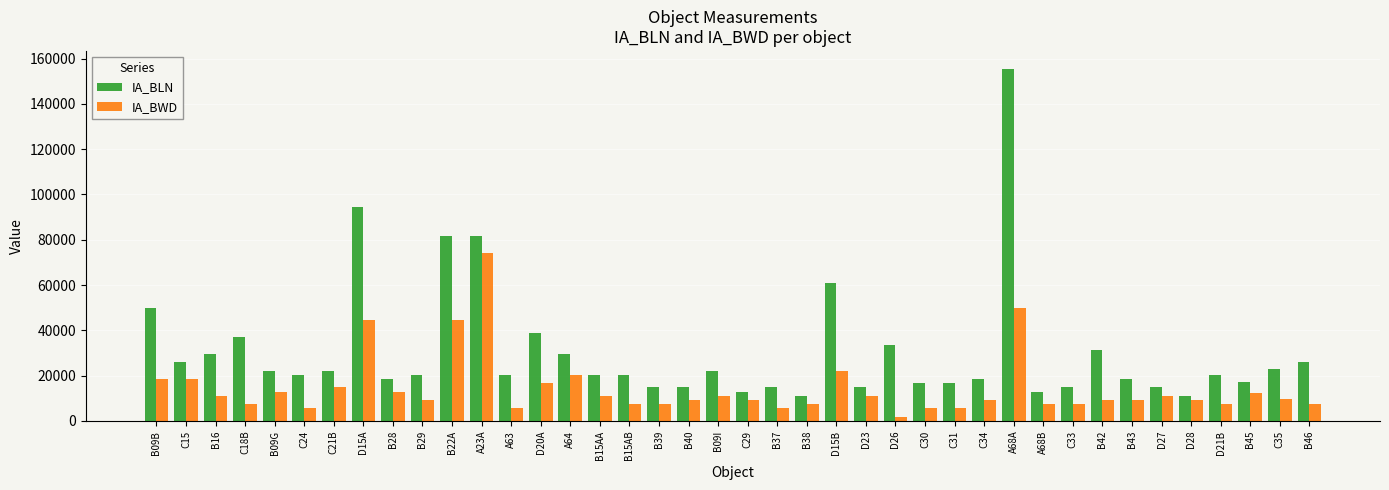

What is the label of the 11th bar from the left?

B22A